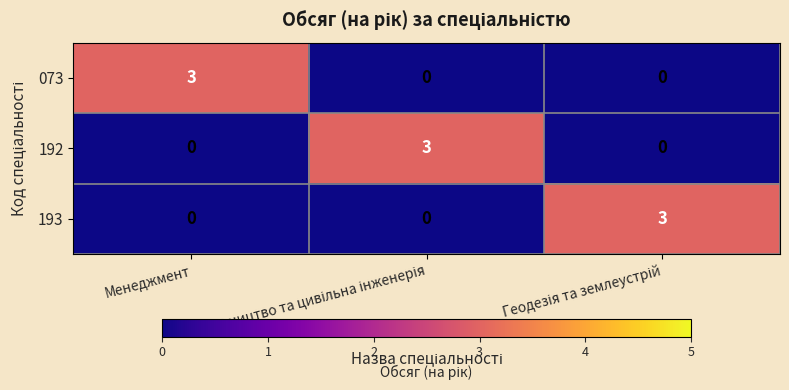

Count the number of data series in this chart.

3